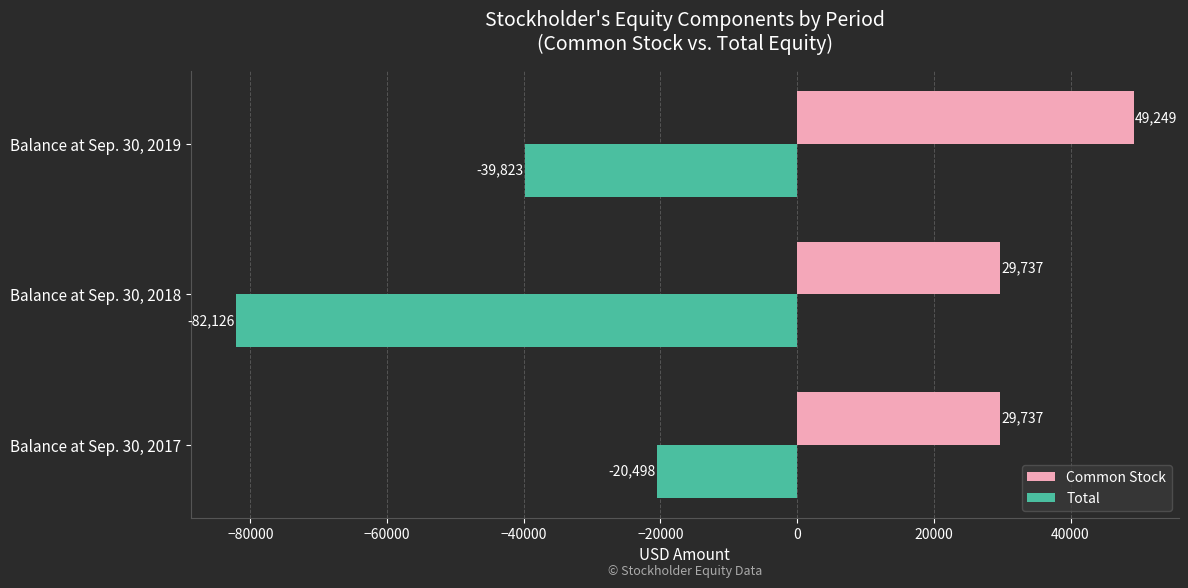

Is it true that Total equals -20498 at Balance at Sep. 30, 2017?

True